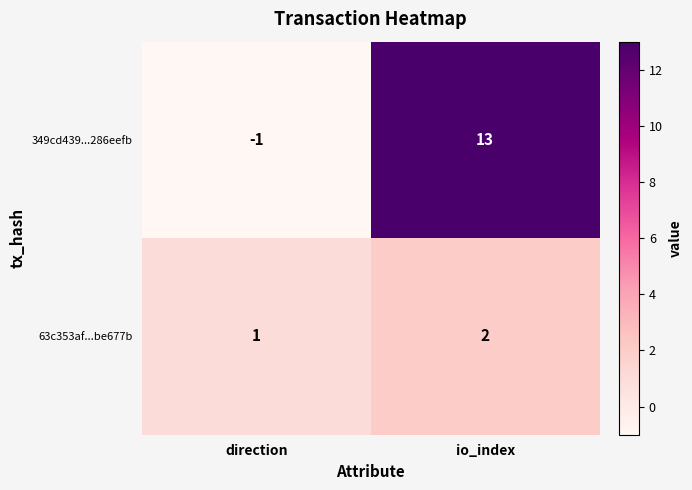

Is it true that 63c353af...be677b equals 1 at direction?

True